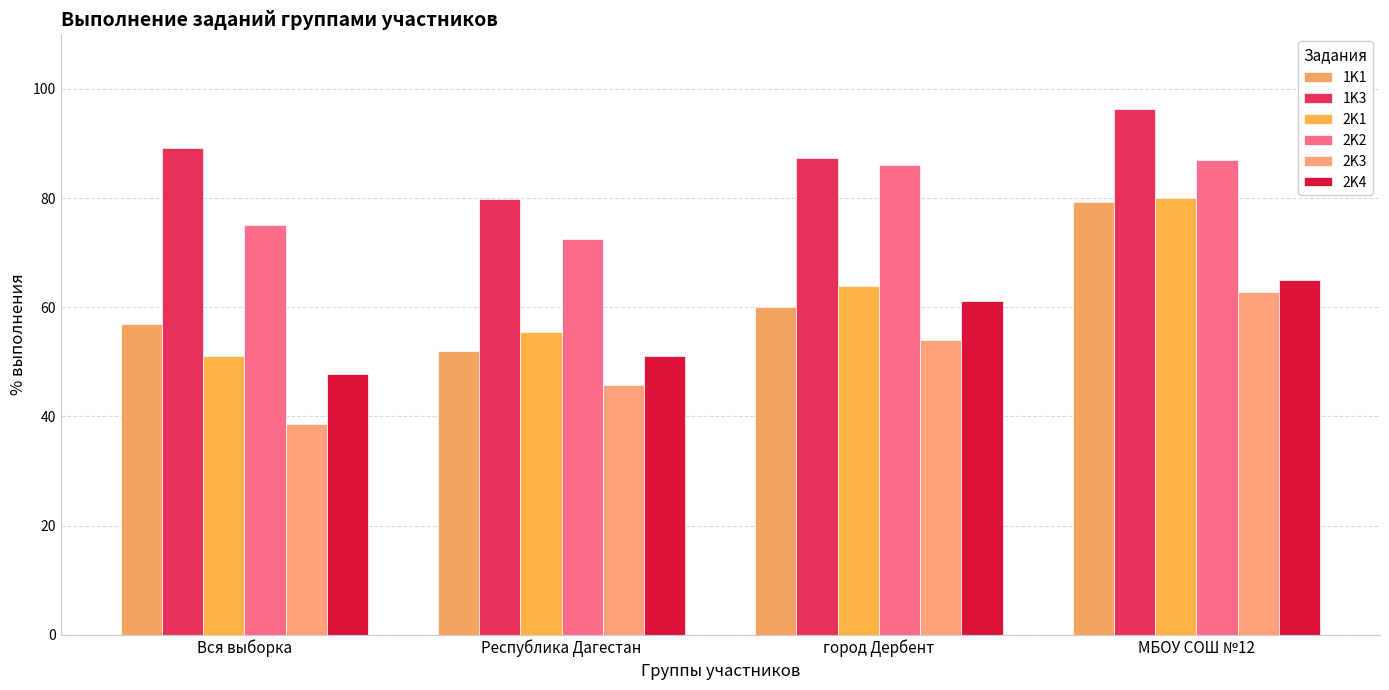

What is the lowest value of the 2K4 series?

47.8